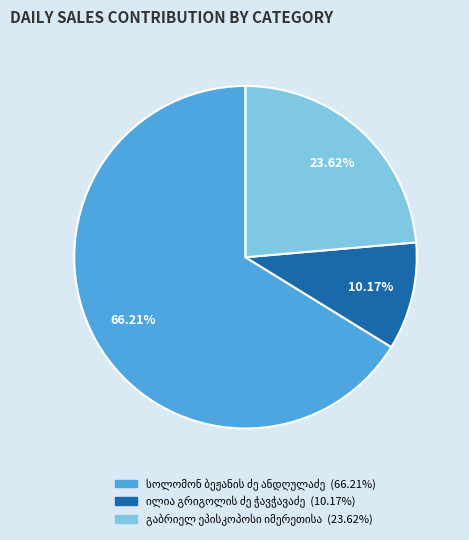

Is there any slice that represents more than half of the pie?

Yes